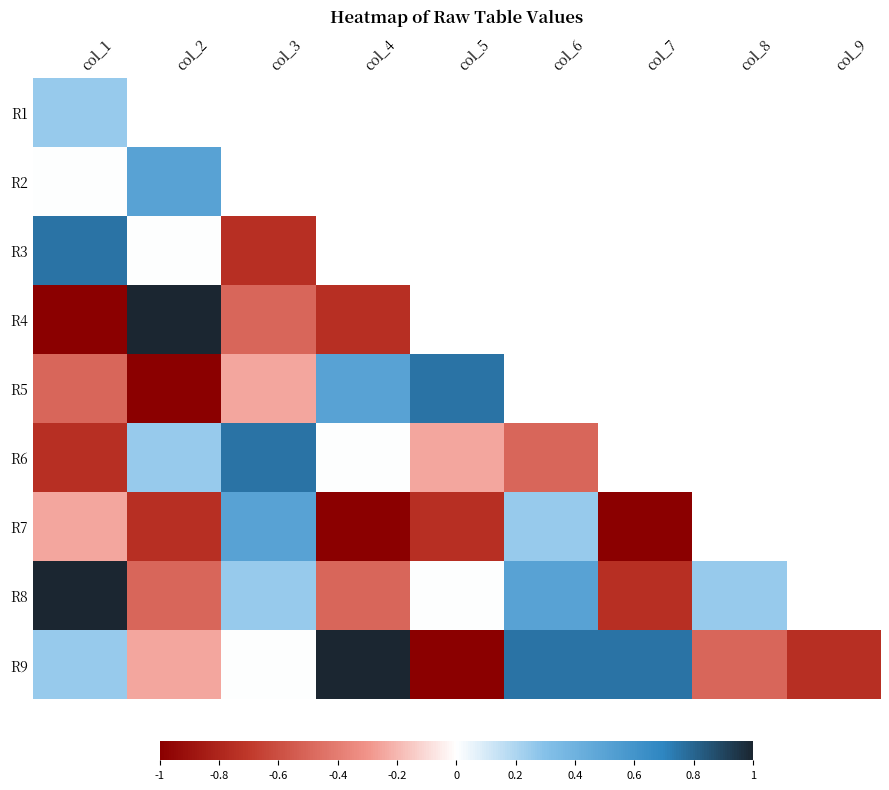

List the series in order of their peak value, highest first.

R4, R8, R9, R3, R5, R6, R2, R7, R1